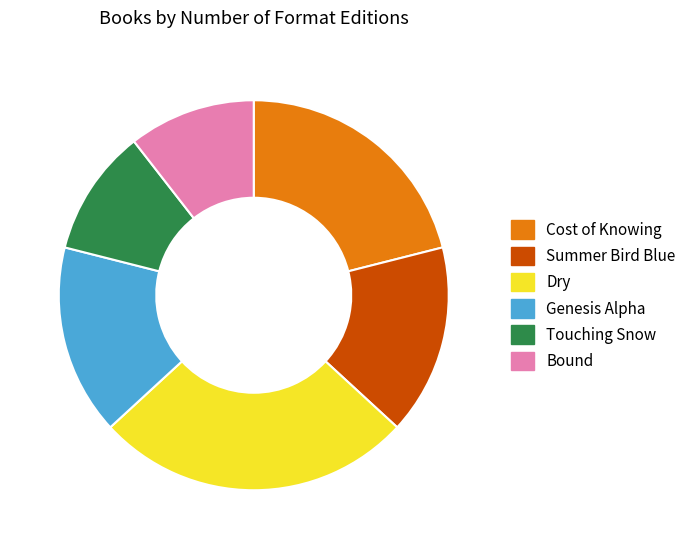

Does Touching Snow represent more than half of the total?

No